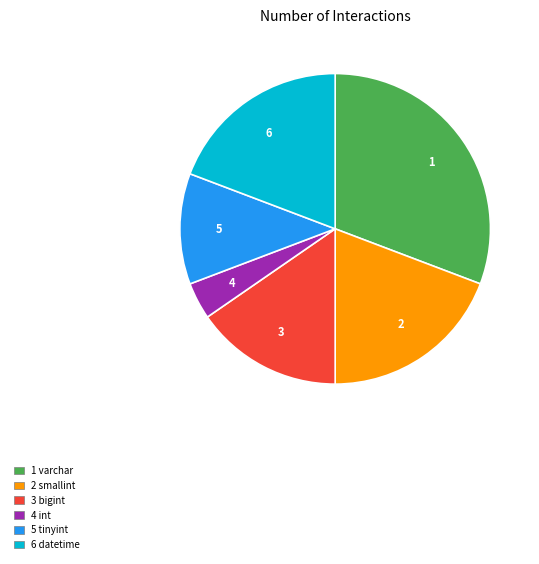

Is there any slice that represents more than half of the pie?

No